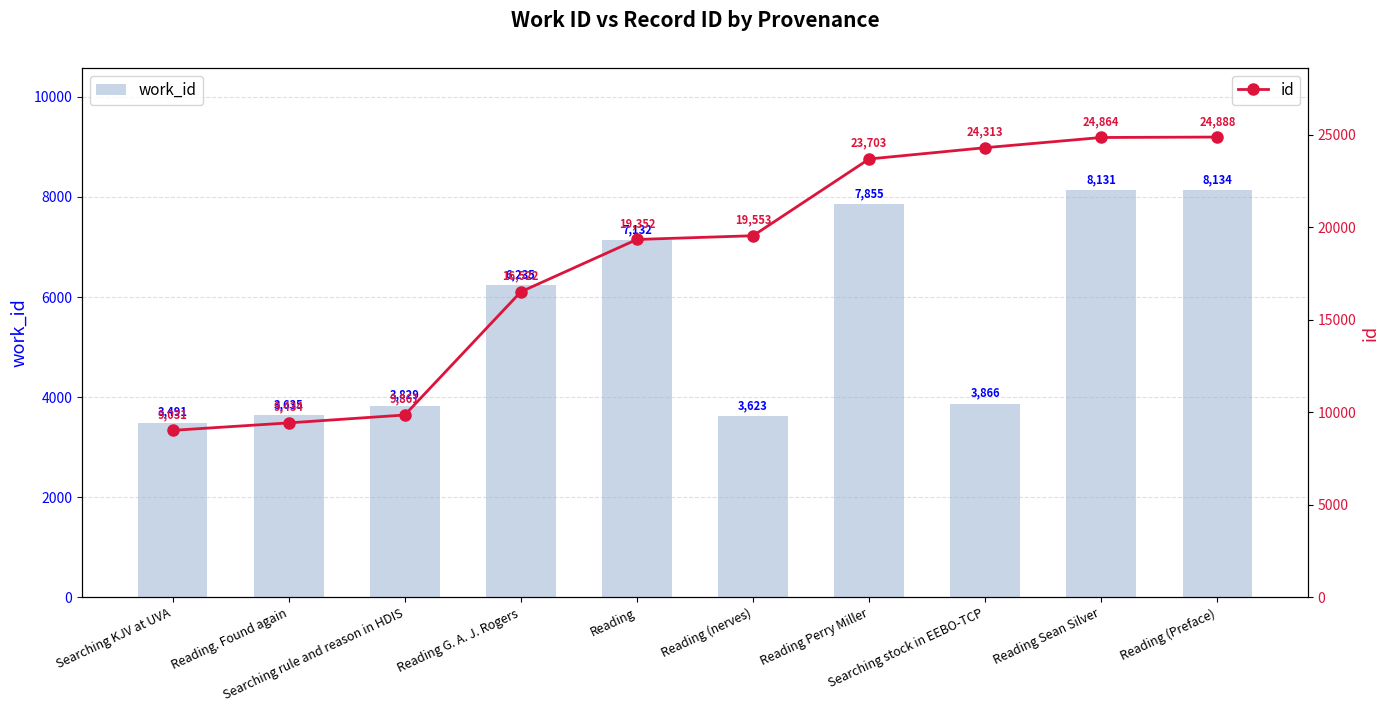

Read the id value at Reading Sean Silver.

24864